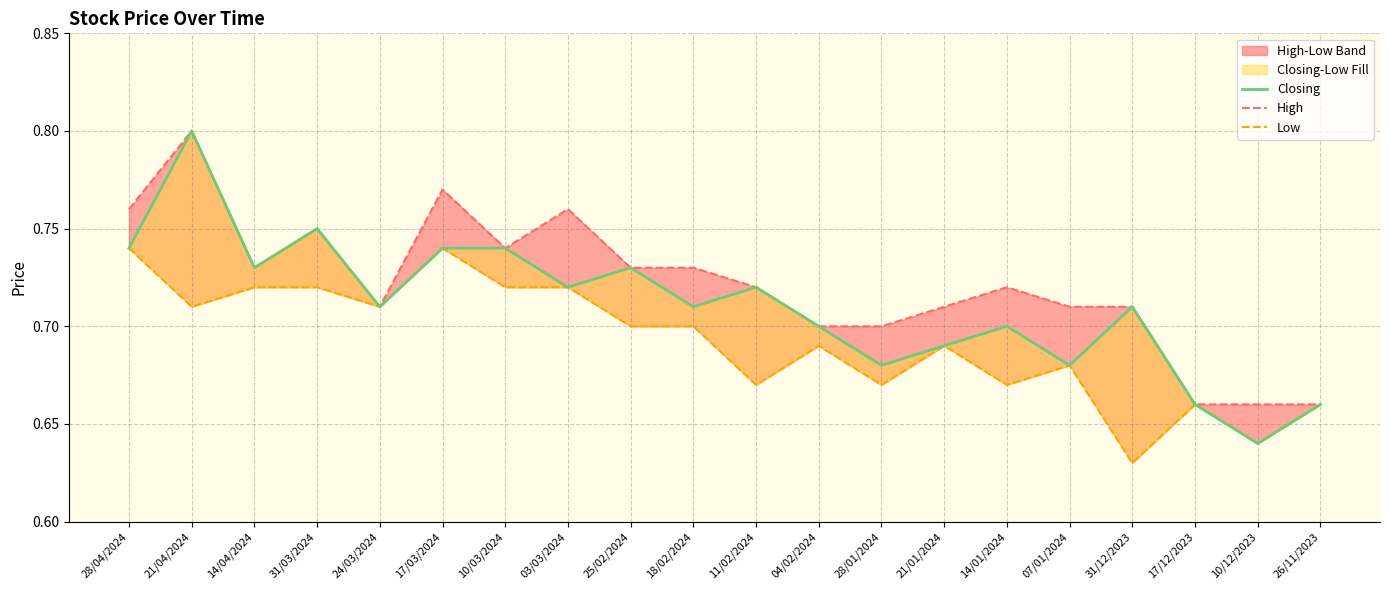

Where is the first local maximum for Low?

17/03/2024